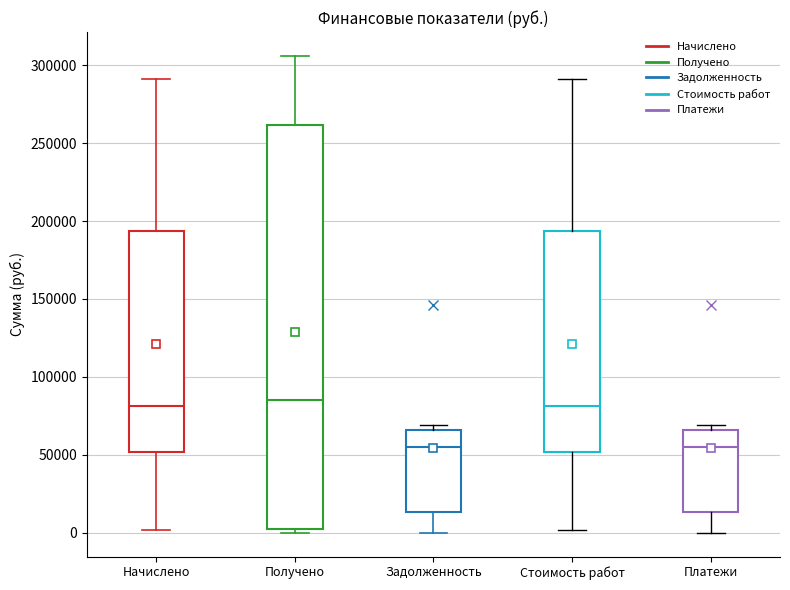

Which box is the tallest, from its lower edge to its upper edge?

Получено